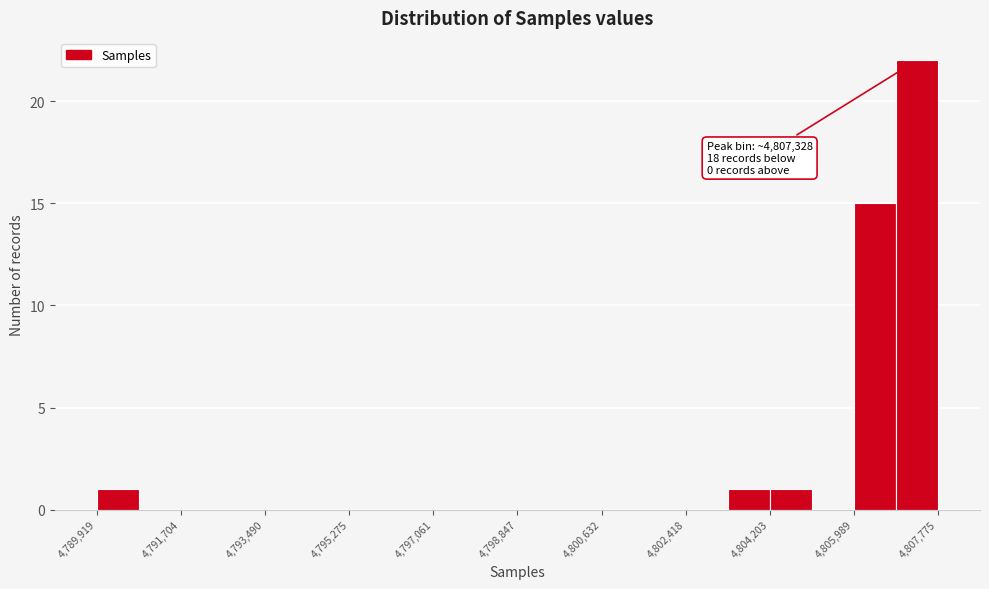

Which range on the x-axis has the tallest bar?

4806800 to 4807800